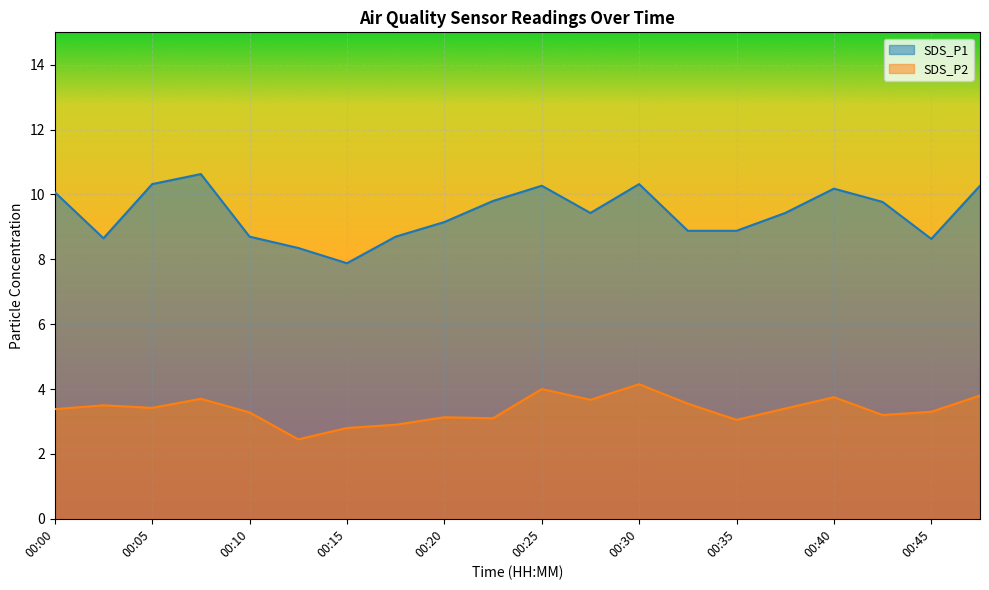

How many values in the SDS_P1 series exceed 9?

12